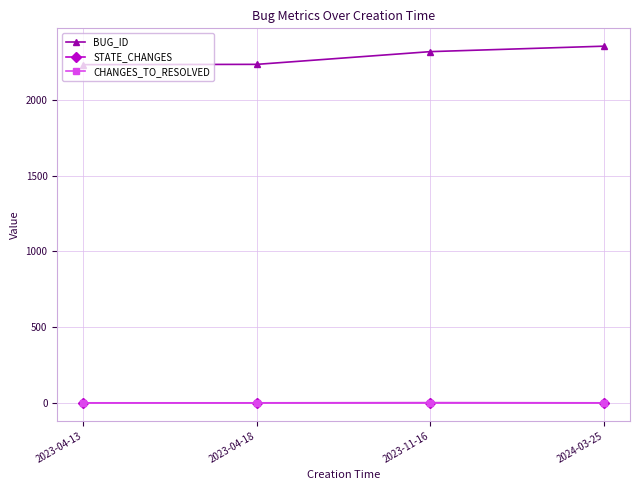

What is the spread (max minus min) of values at 2023-11-16?

2319